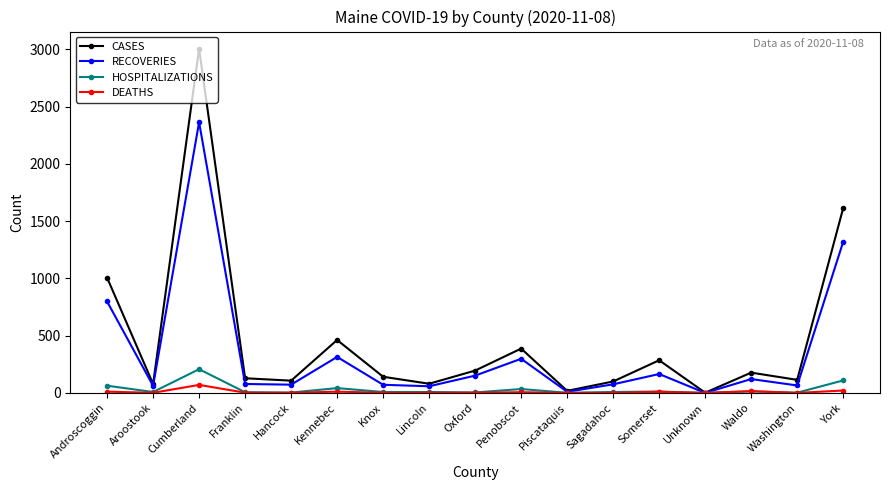

Which series has the widest spread of values?

CASES